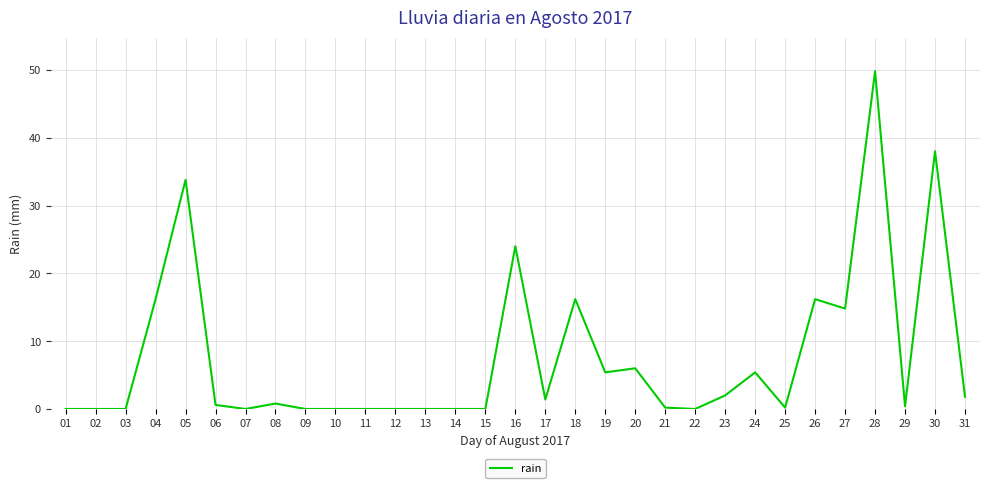

What is the approximate value at 23?

2.0